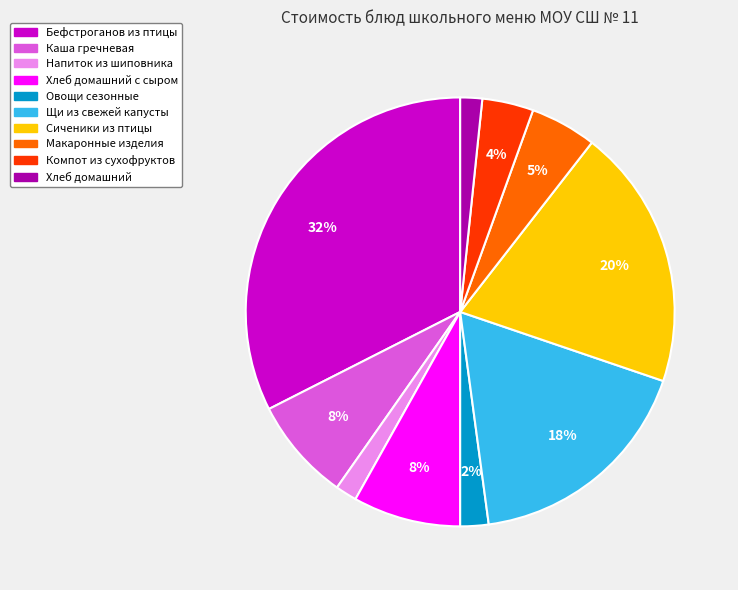

To the nearest percent, what is the average slice percentage?

10%